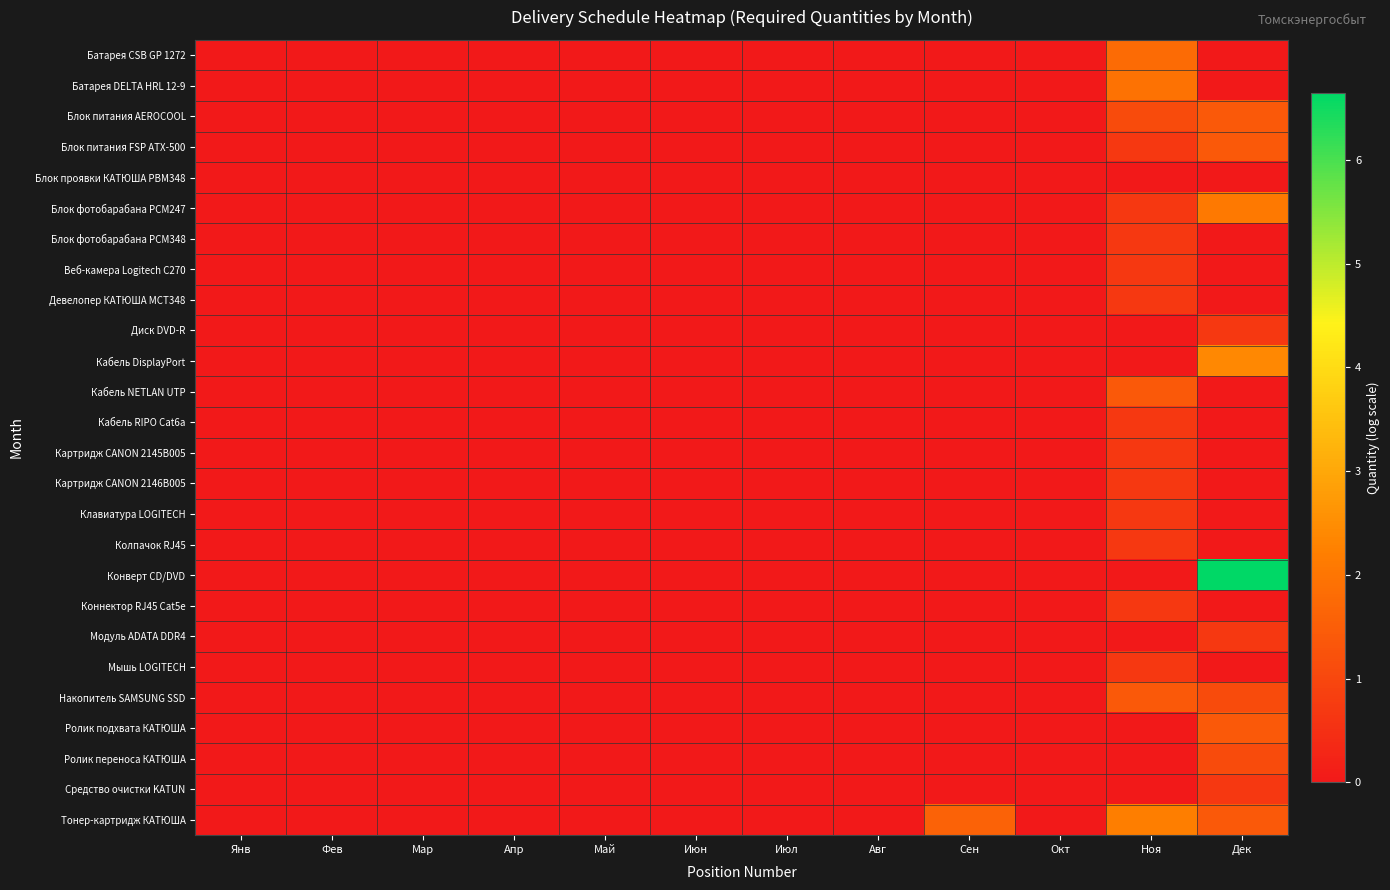

Which category has the highest value across all series?

Дек